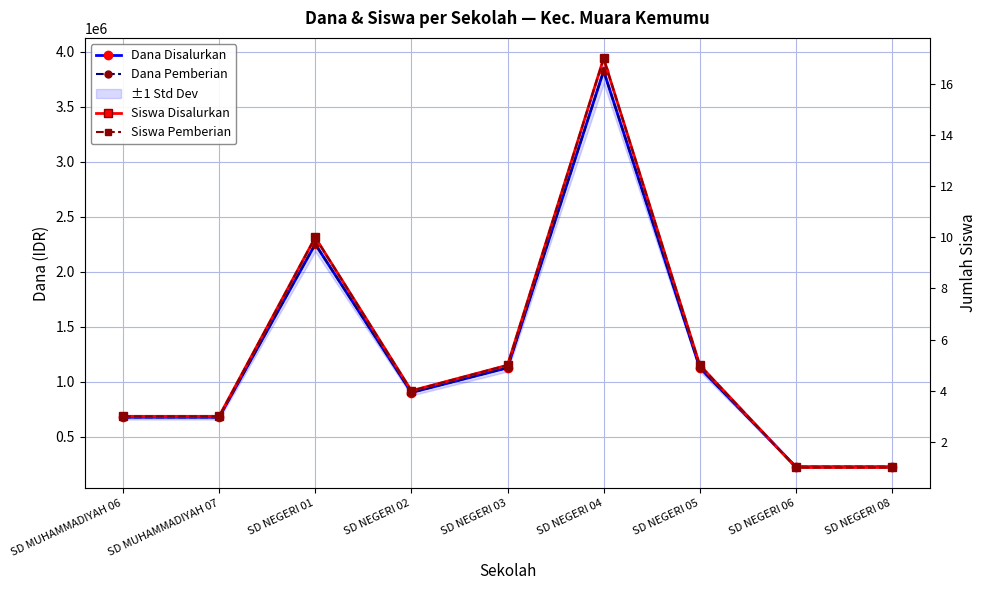

What is the total value across all series at SD NEGERI 03?

2250010